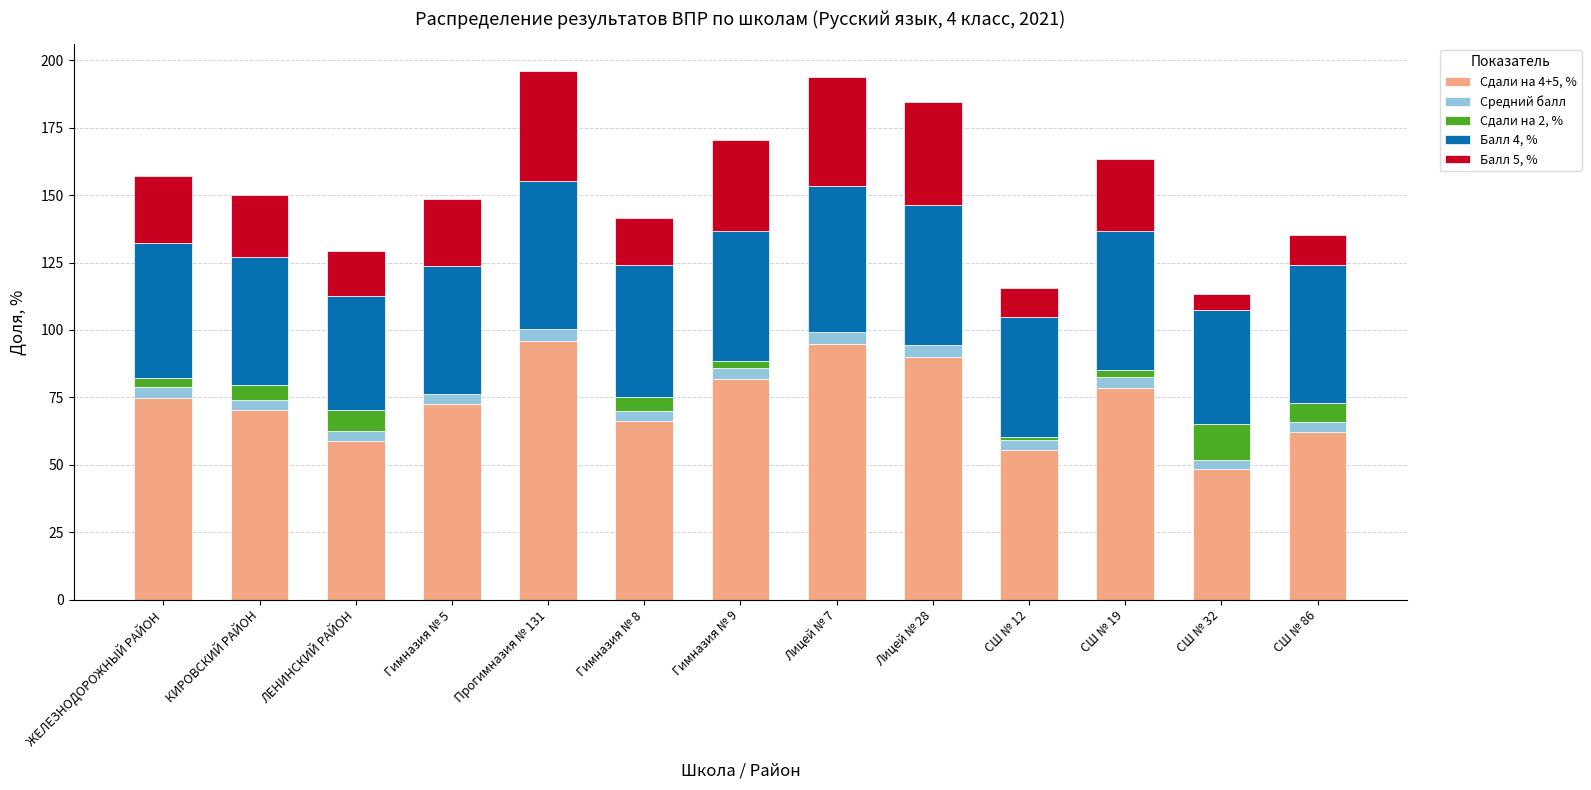

The value of Сдали на 4+5, % at ЖЕЛЕЗНОДОРОЖНЫЙ РАЙОН is 43.4. True or false?

False